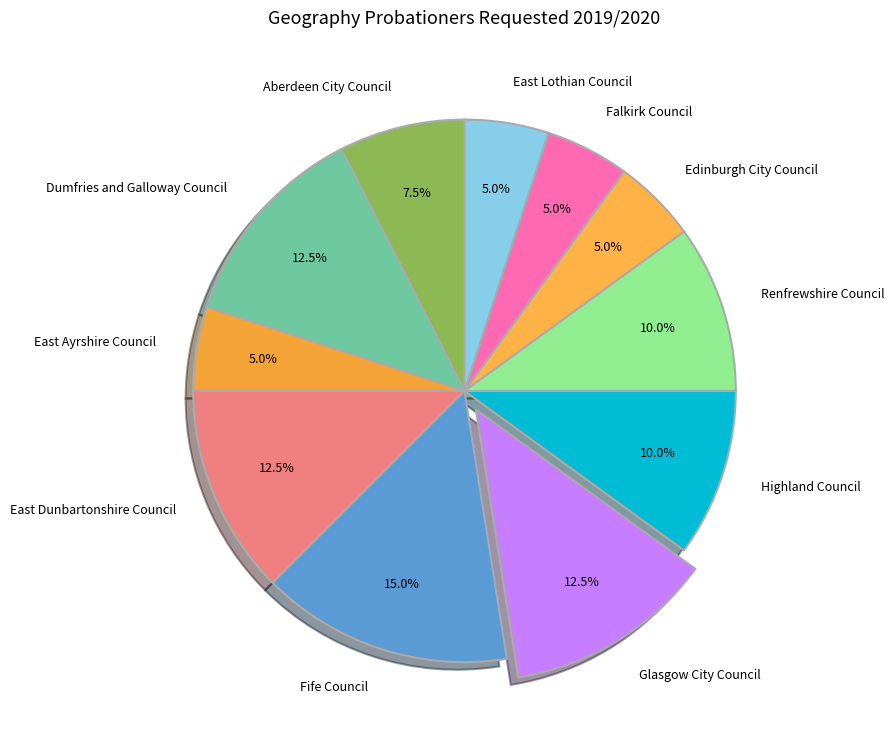

Which has a higher value, Highland Council or Fife Council?

Fife Council